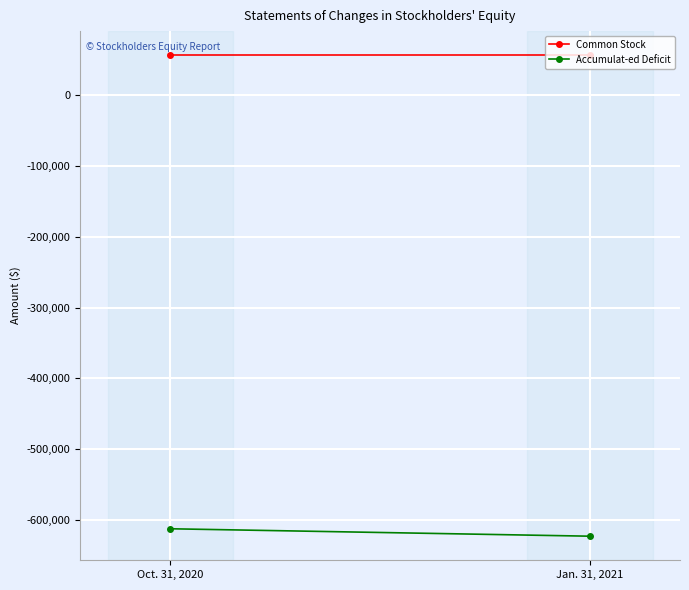

List the series in order of their peak value, highest first.

Common Stock, Accumulat-ed Deficit